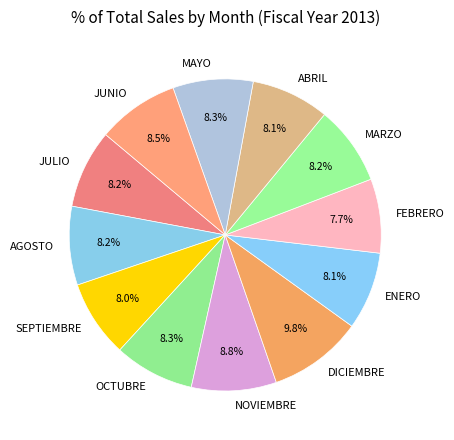

Is there any slice that represents more than half of the pie?

No